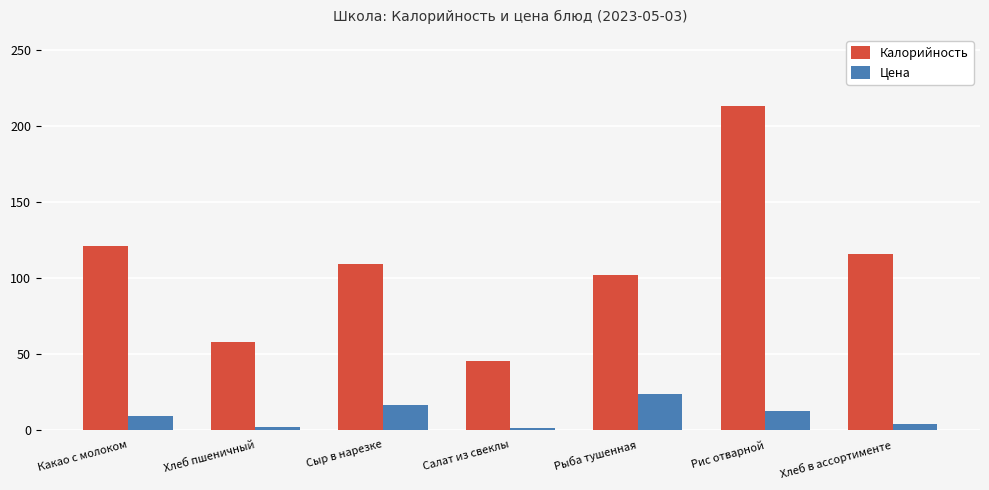

At which label does Цена first exceed 9?

Какао с молоком